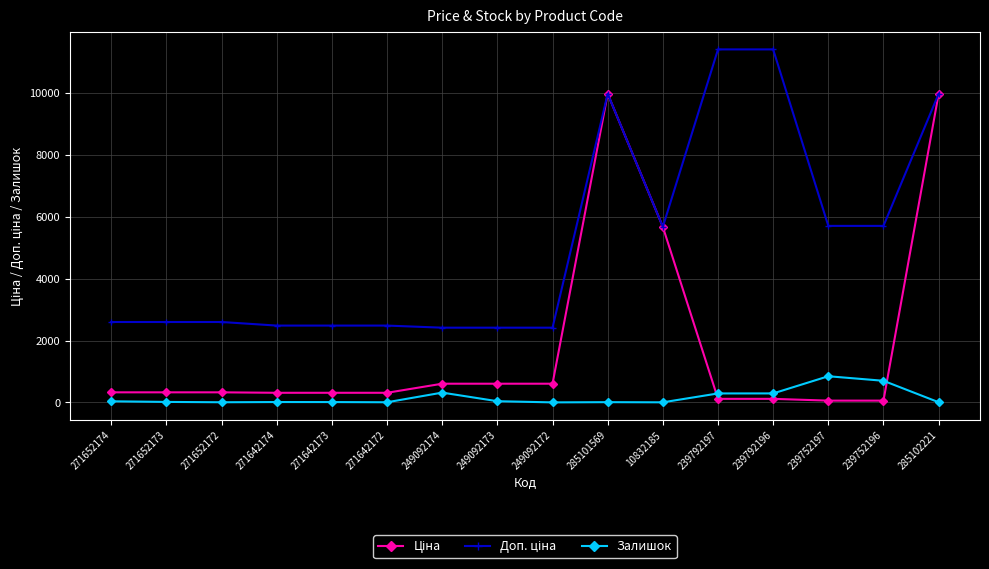

The value of Залишок at 249092174 is 316.0. True or false?

True